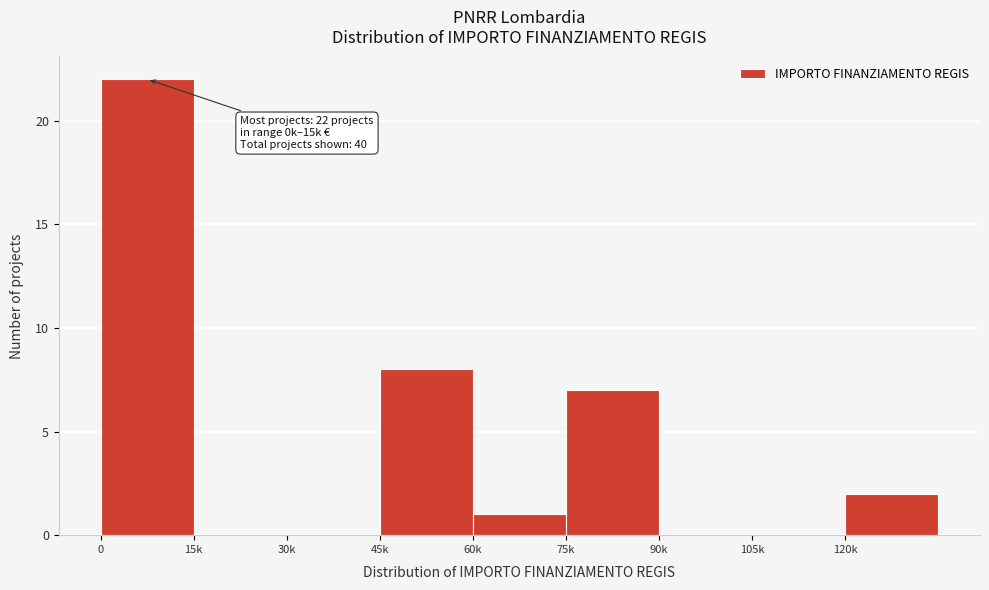

Reading right to left, transcribe all the data shown in this chart.

120k=2	105k=0	90k=0	75k=7	60k=1	45k=8	30k=0	15k=0	0=22